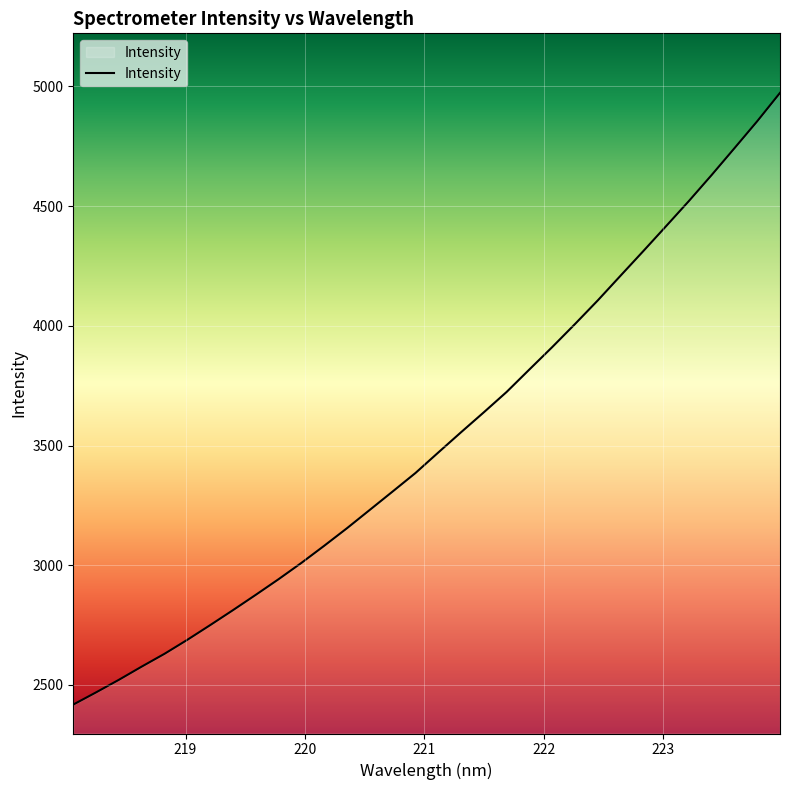

What is the smallest value displayed?

2417.9